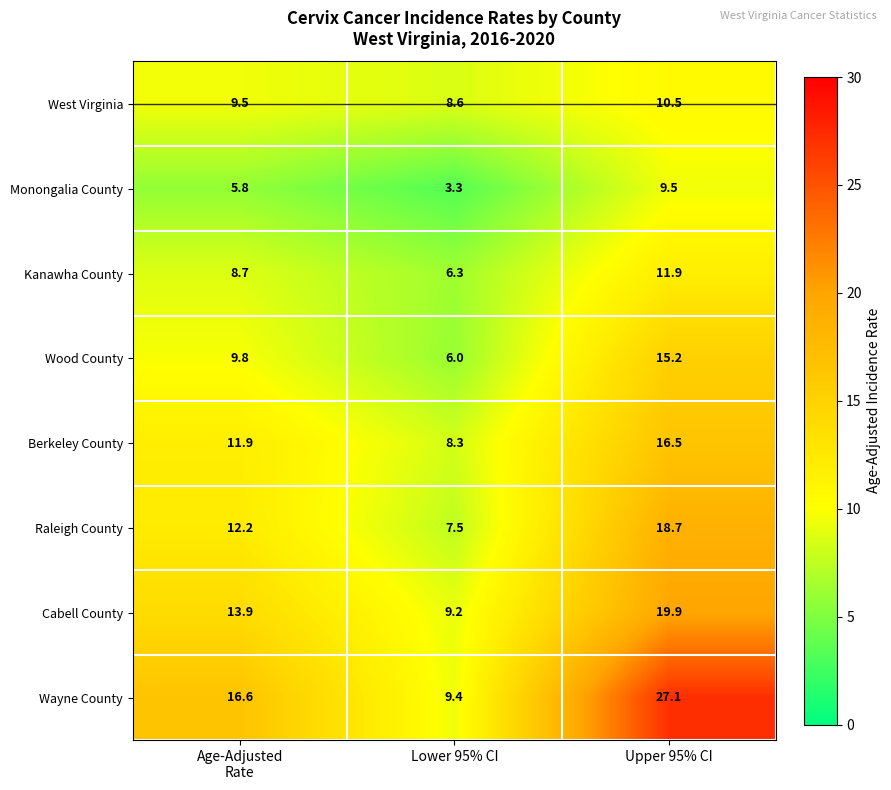

What is the total value across all series at Age-Adjusted
Rate?

88.4